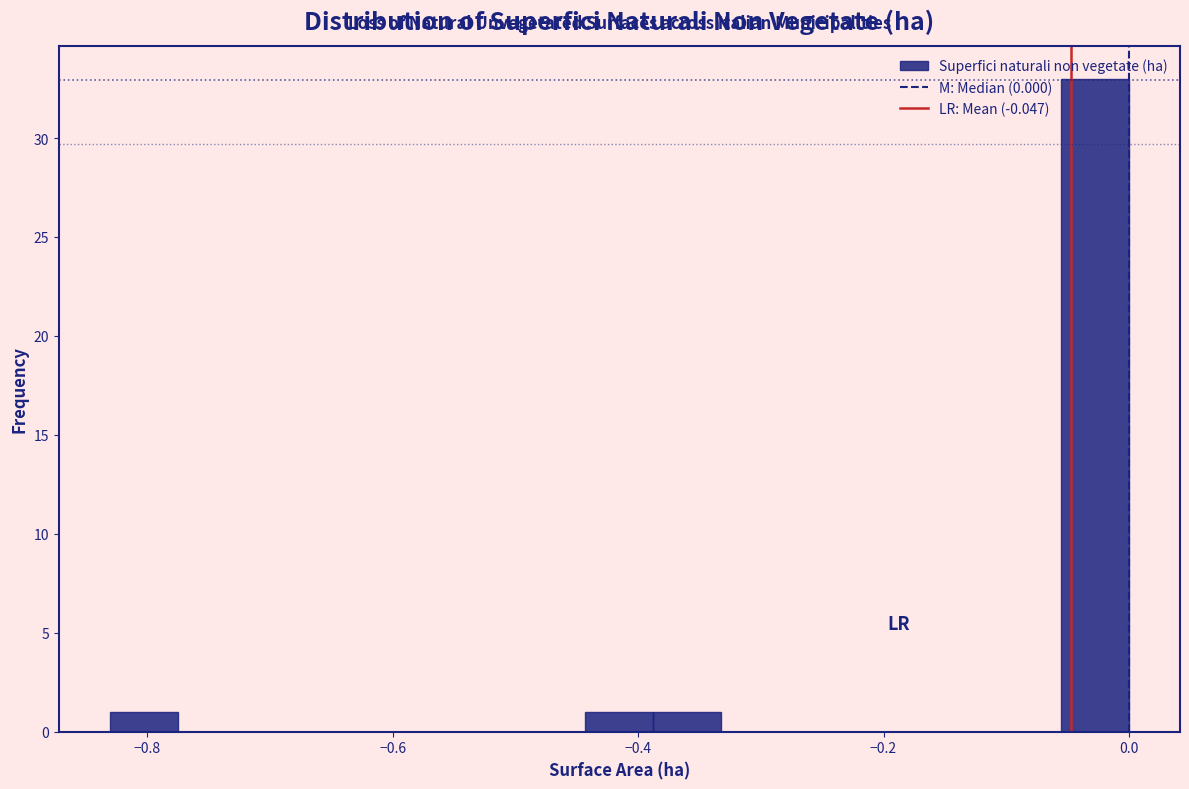

Read against the x-axis, roughly where is the centre of the tallest bar?

-0.02